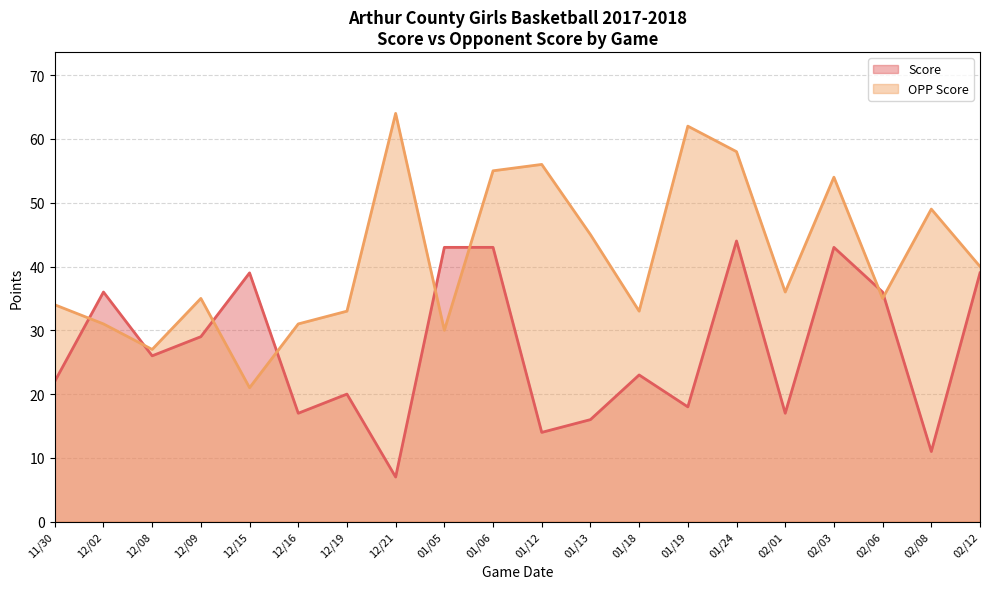

Reading left to right, extract all data points from this chart.

Score: 11/30=22	12/02=36	12/08=26	12/09=29	12/15=39	12/16=17	12/19=20	12/21=7	01/05=43	01/06=43	01/12=14	01/13=16	01/18=23	01/19=18	01/24=44	02/01=17	02/03=43	02/06=36	02/08=11	02/12=39
OPP Score: 11/30=34	12/02=31	12/08=27	12/09=35	12/15=21	12/16=31	12/19=33	12/21=64	01/05=30	01/06=55	01/12=56	01/13=45	01/18=33	01/19=62	01/24=58	02/01=36	02/03=54	02/06=35	02/08=49	02/12=40